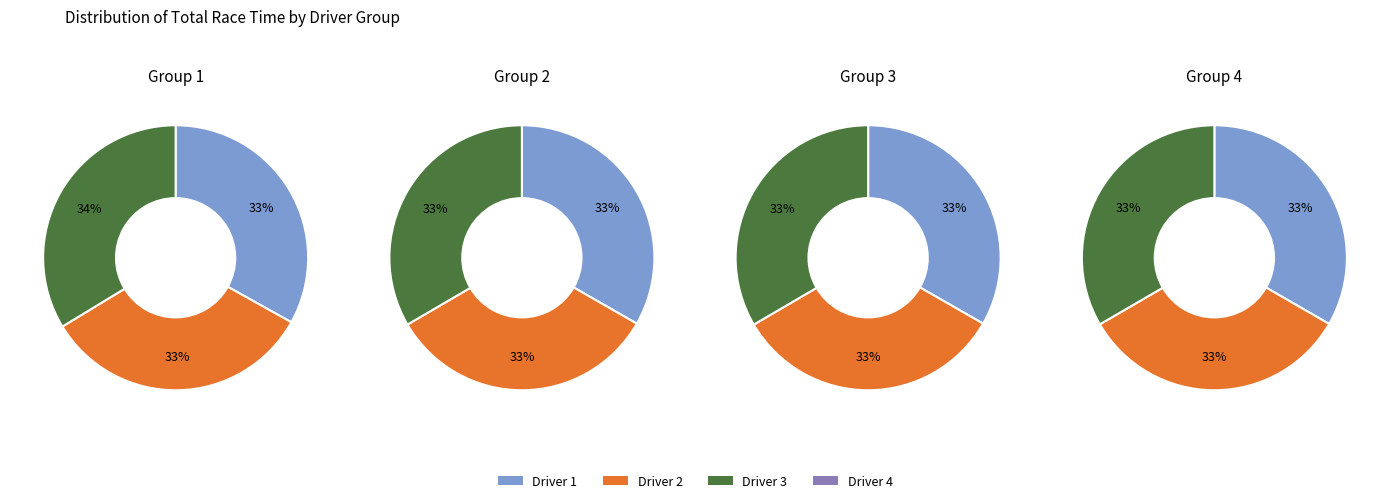

Is there a majority slice in this chart?

No